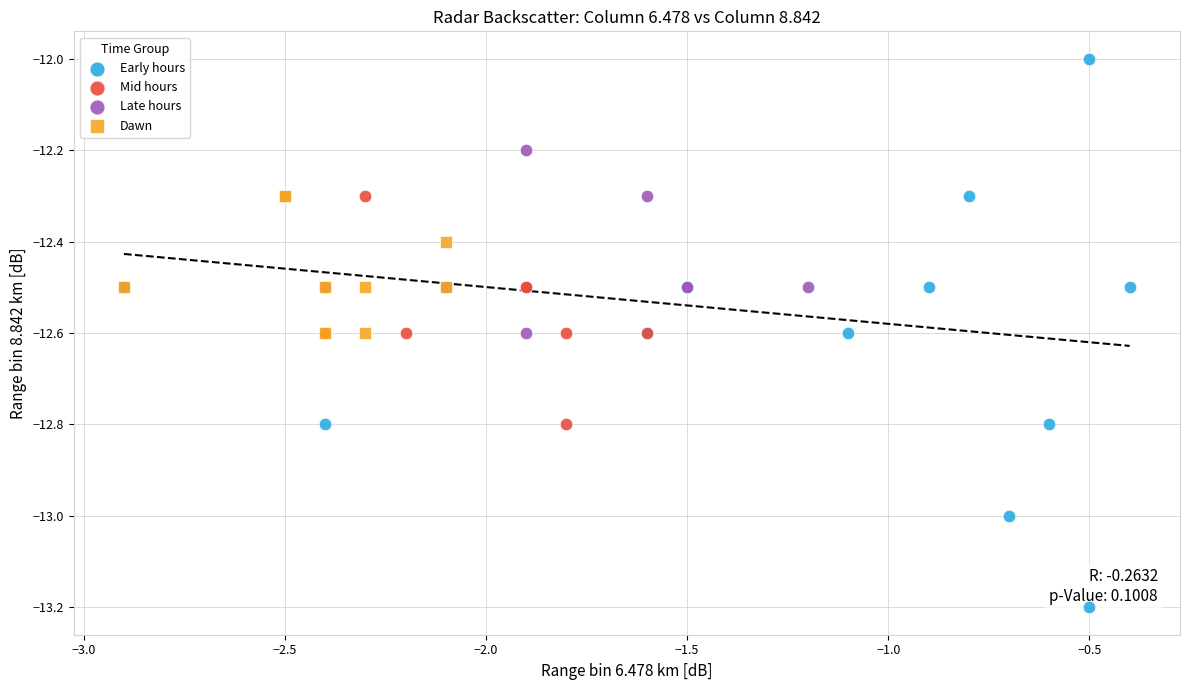

Which series contains the highest Y value?

Early hours